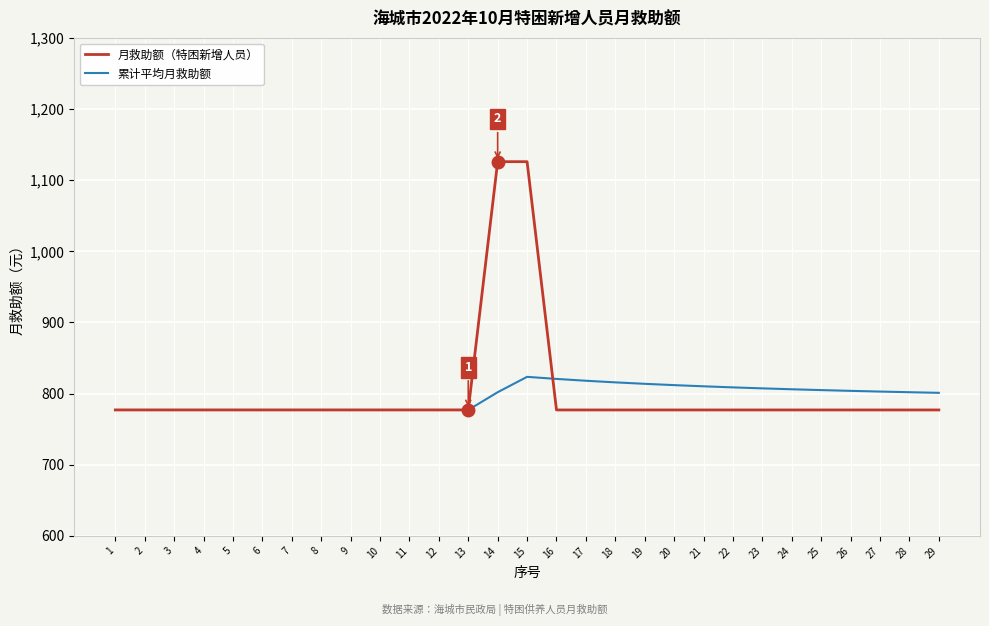

True or false: 累计平均月救助额 has a value of 806.1 at 24.

True